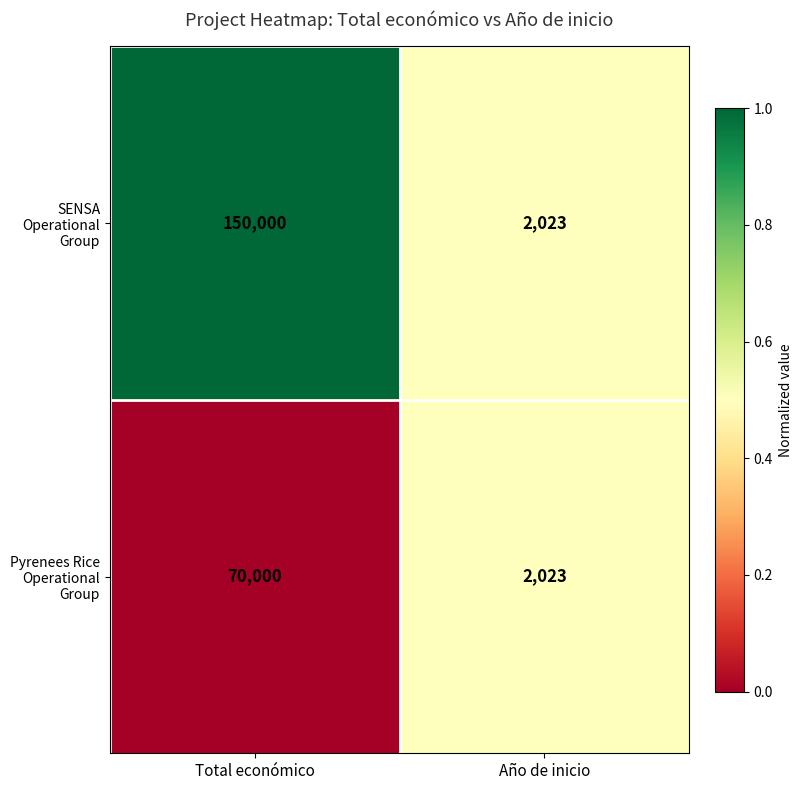

What is the total value across all series at Total económico?

220000